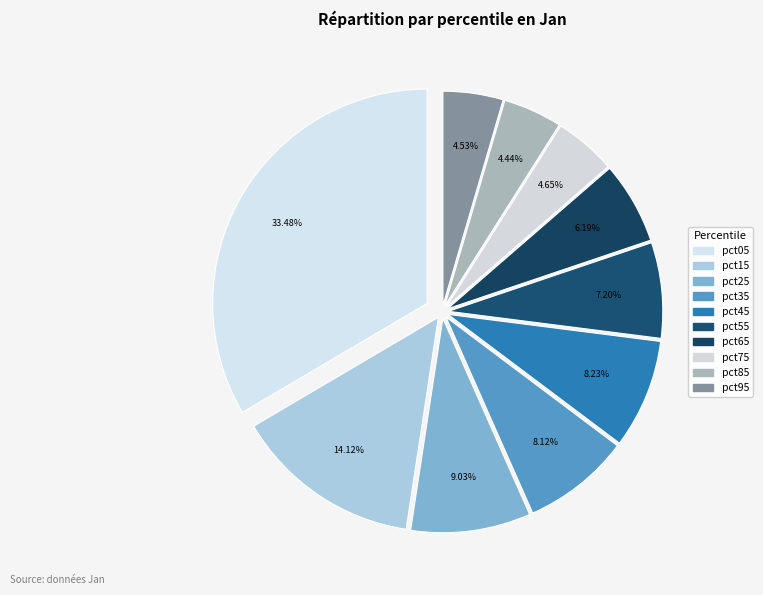

Is pct35 the majority of the pie?

No